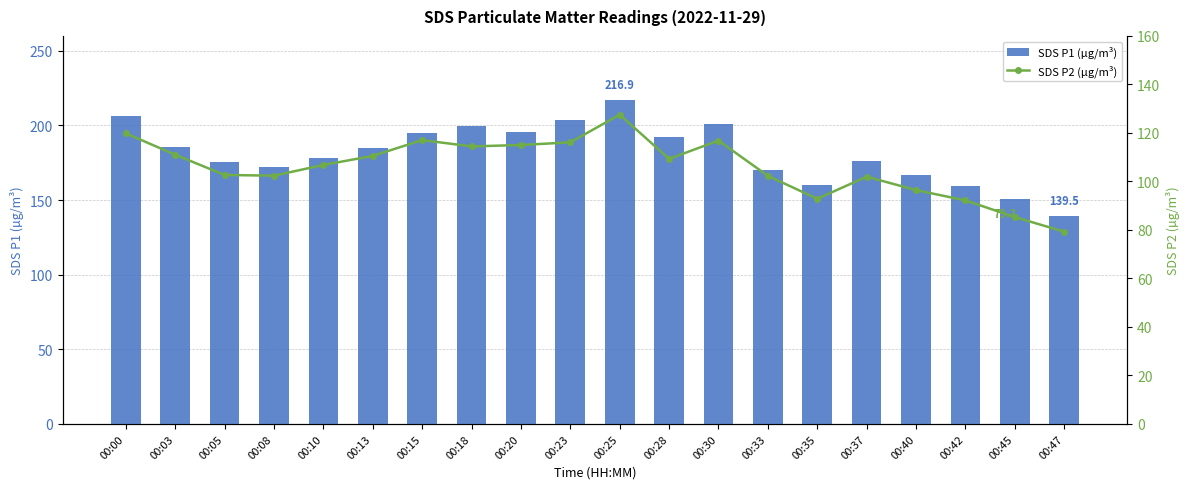

Which category has the highest value across all series?

00:25